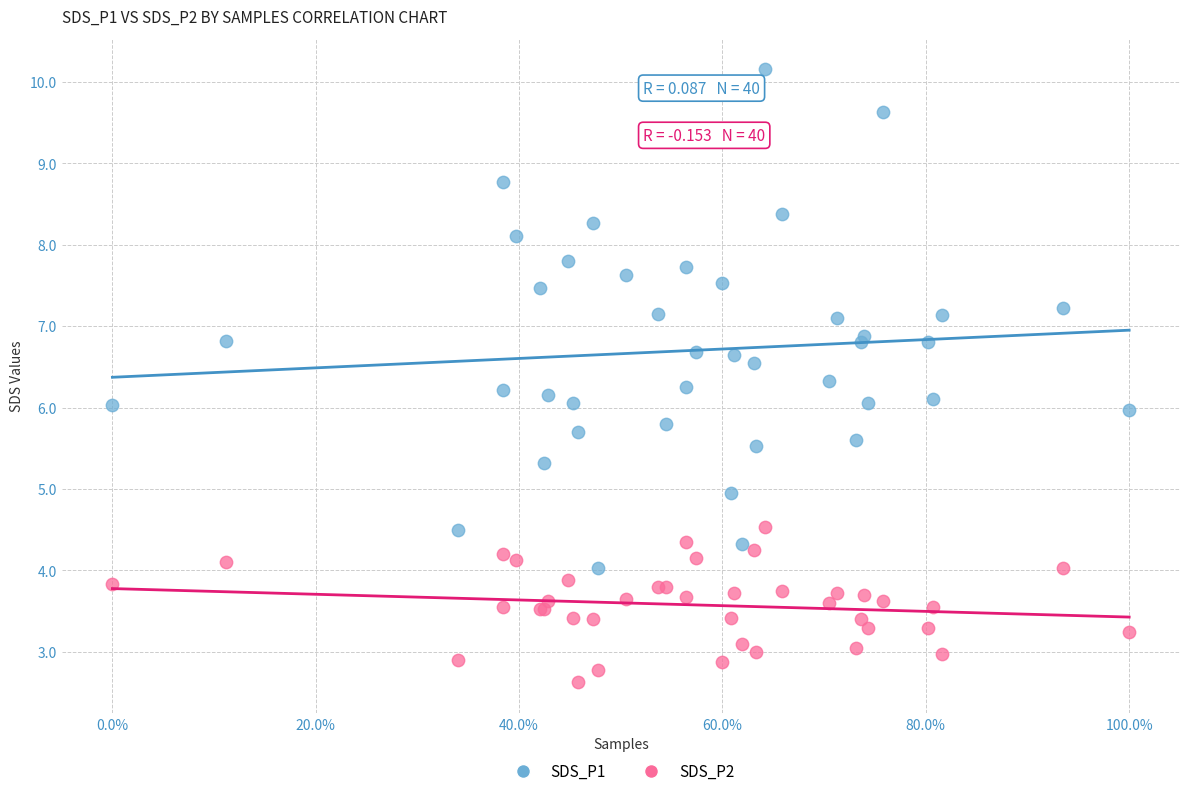

Which series reaches the minimum Y coordinate?

SDS_P2